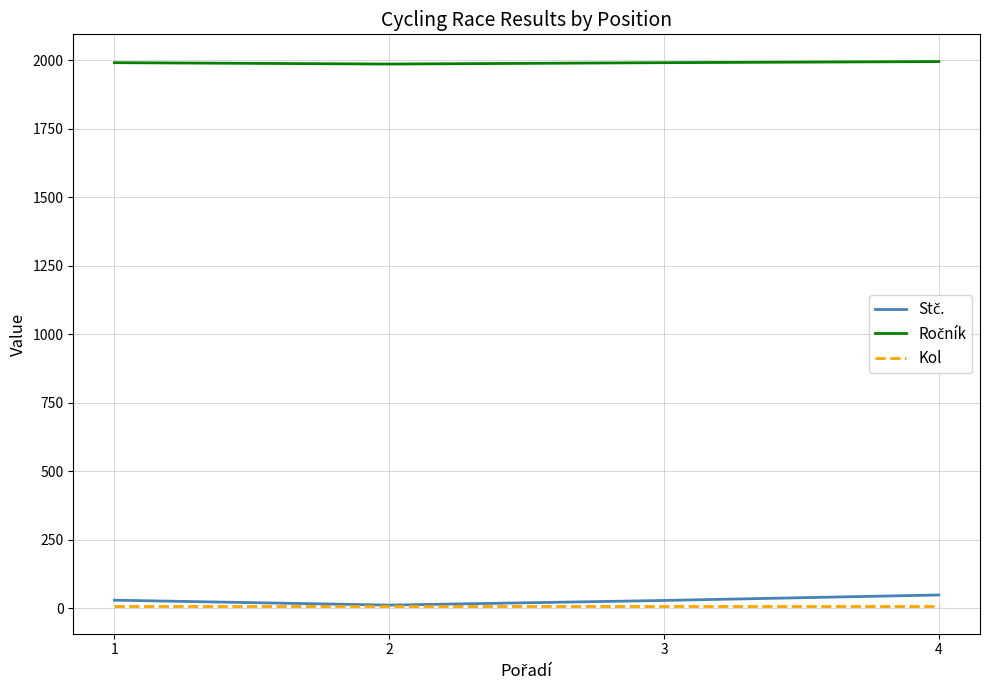

True or false: Ročník and Kol cross at least once.

False